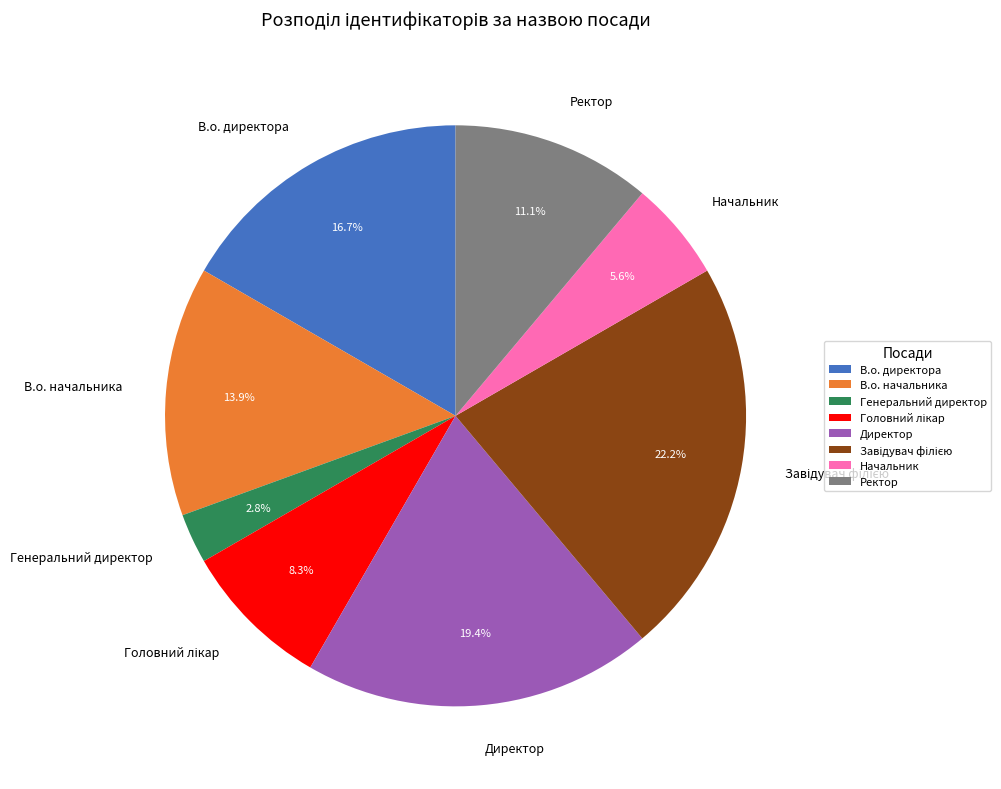

What is the ratio of the value at В.о. директора to the value at Генеральний директор?

6.0